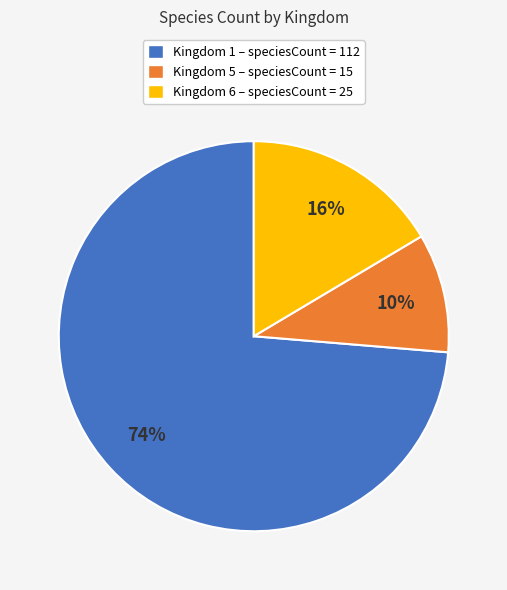

Which category accounts for the majority?

Kingdom 1